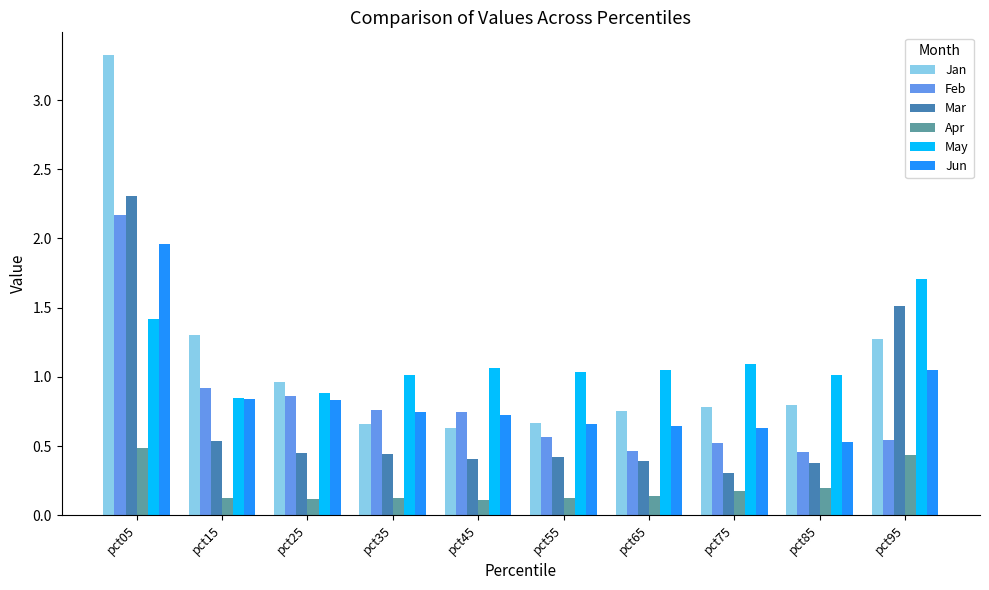

Between pct15 and pct35, which series saw the biggest shift?

Jan